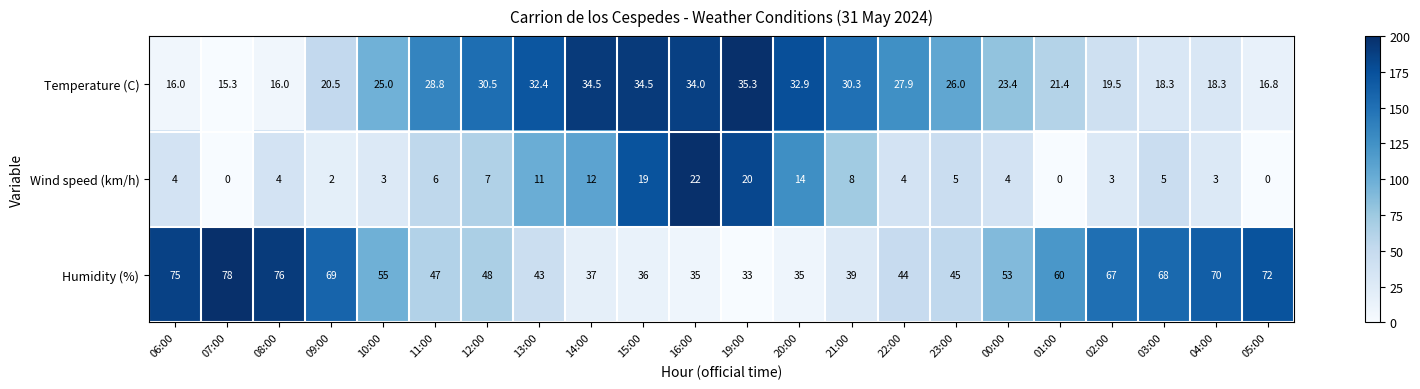

The value of Humidity (%) at 21:00 is 39.0. True or false?

True